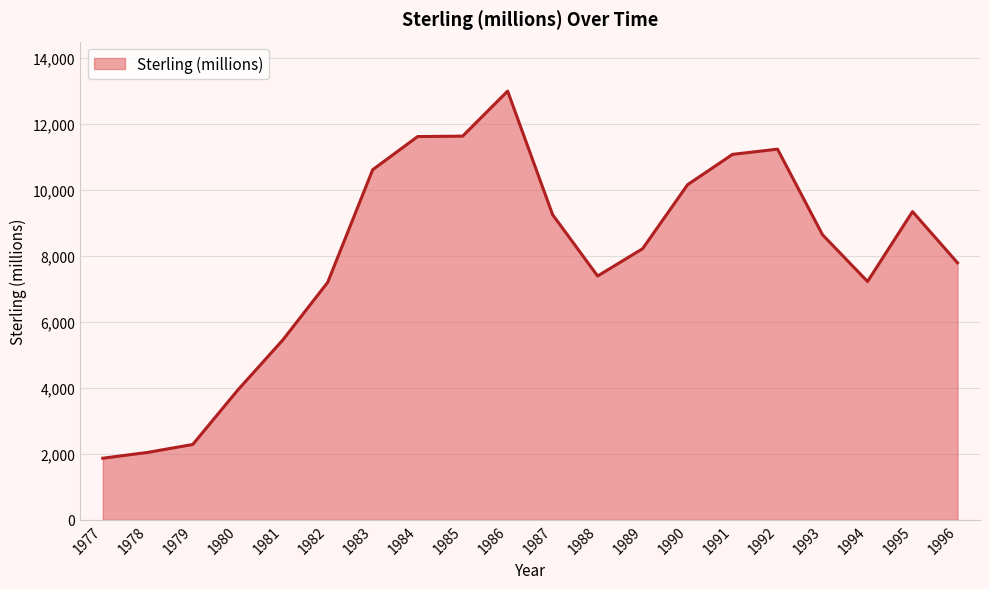

Is it true that the value at 1991 is 5212?

False